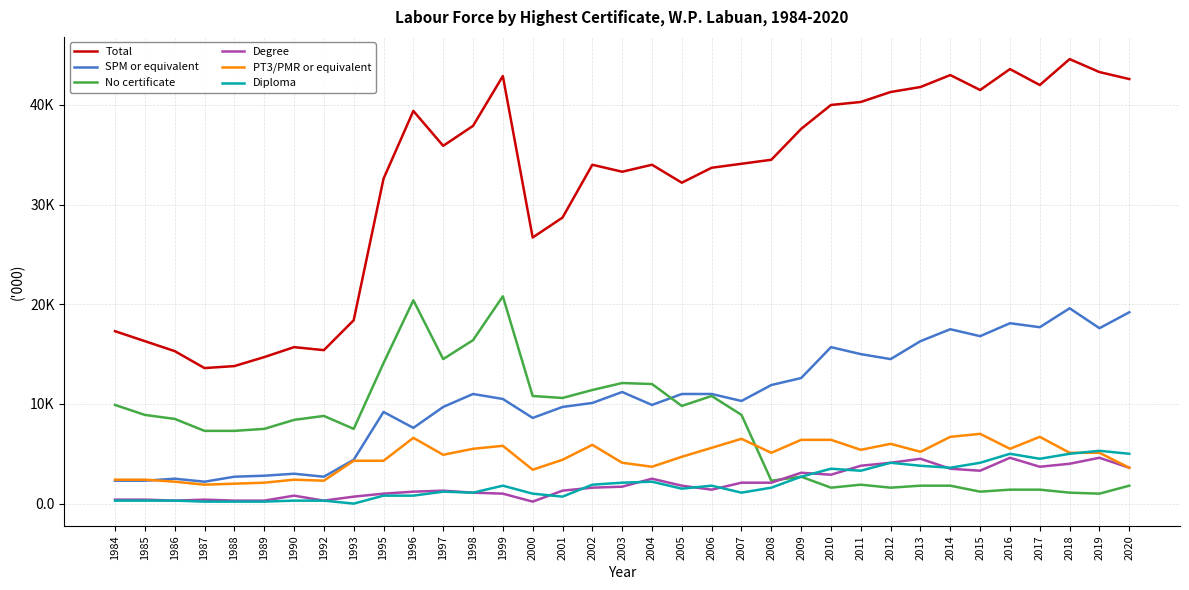

What are all the series names shown in the legend?

Total, SPM or equivalent, No certificate, Degree, PT3/PMR or equivalent, Diploma